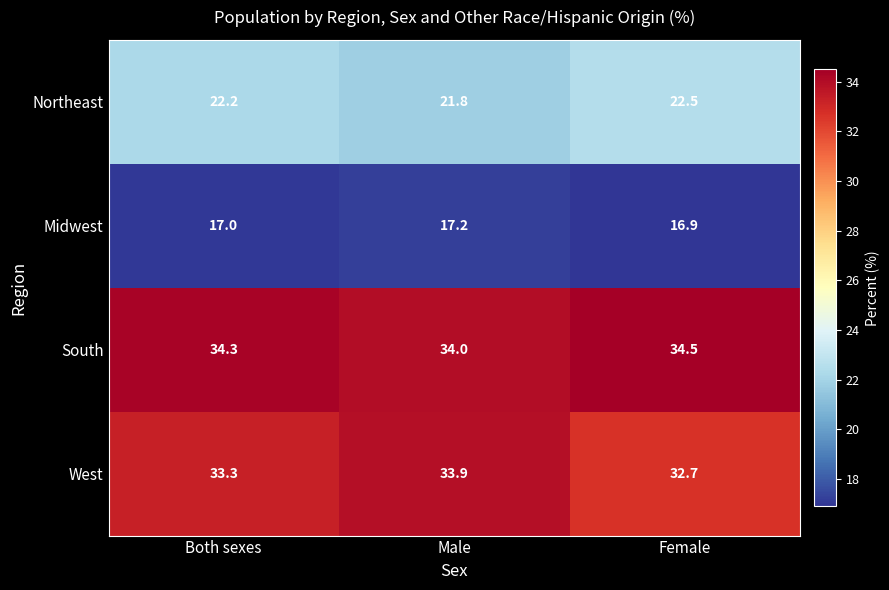

True or false: South has a value of 46.9 at Both sexes.

False